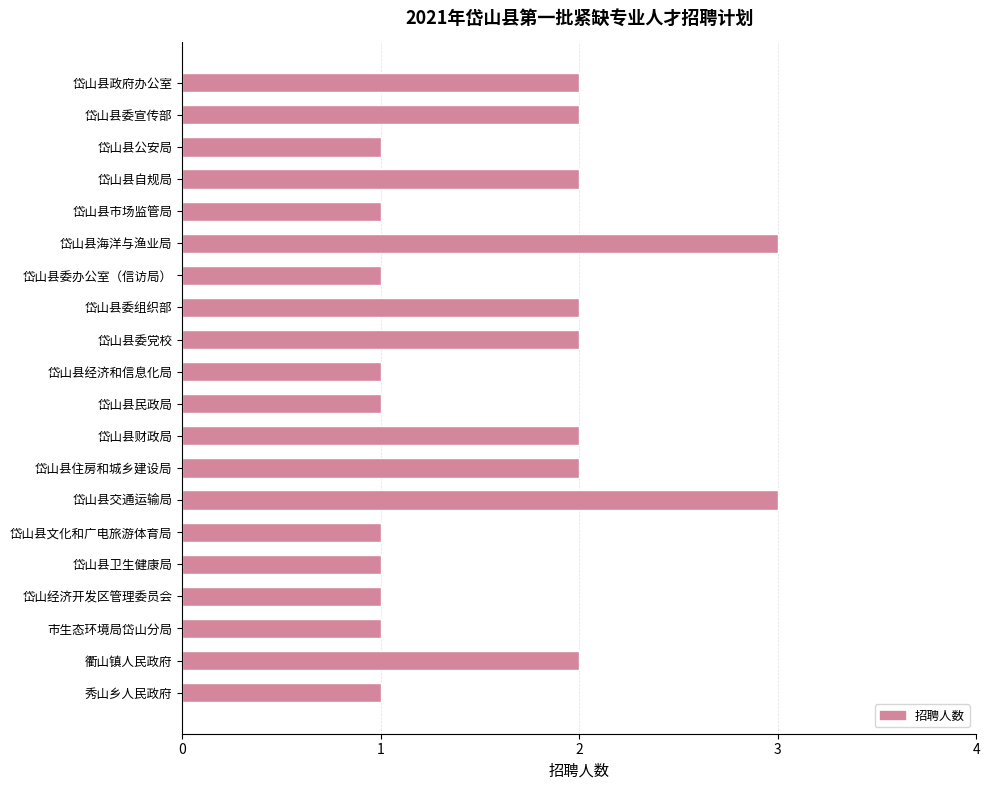

How many bars are there in total?

20